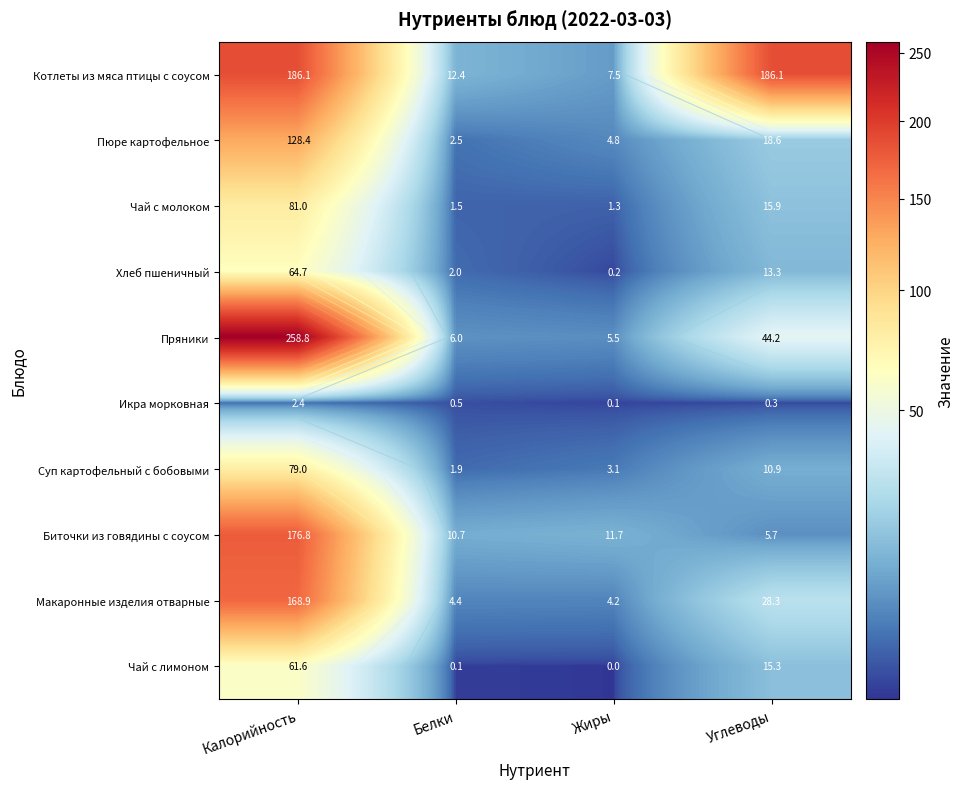

Is it true that Биточки из говядины с соусом equals 176.8 at Калорийность?

True